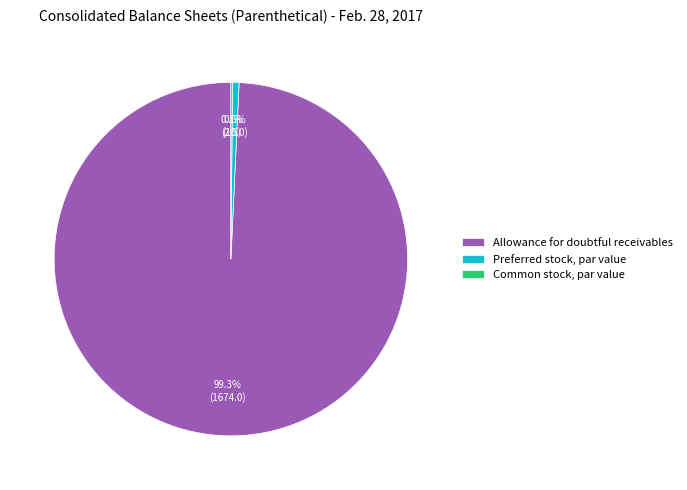

Which category has the biggest portion of the pie?

Allowance for doubtful receivables